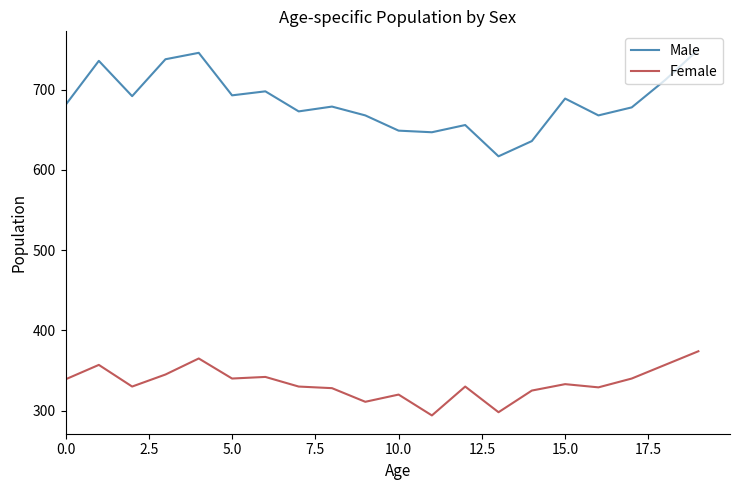

Which series has the largest total across all categories?

Male